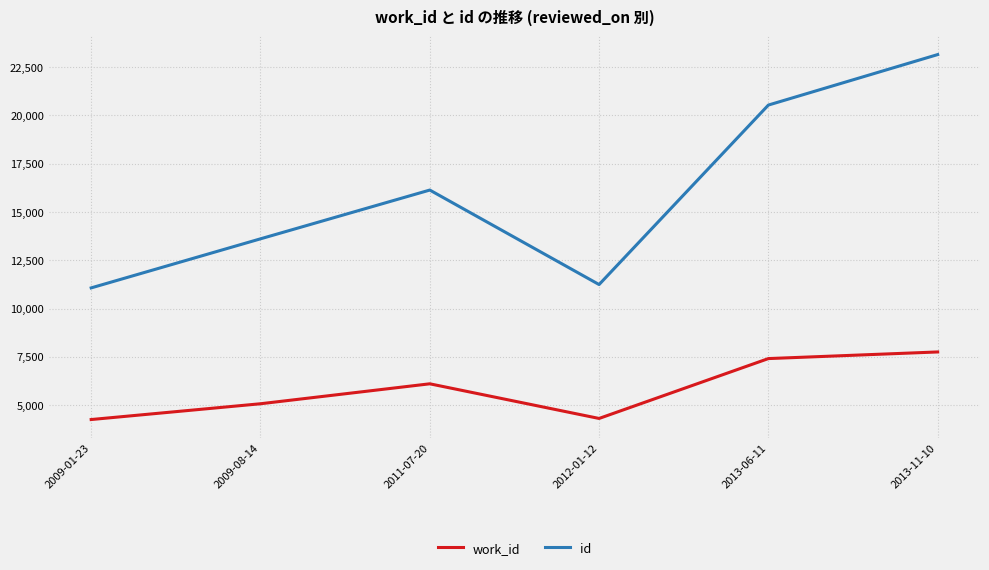

What is the difference between the highest and lowest values at 2013-11-10?

15397